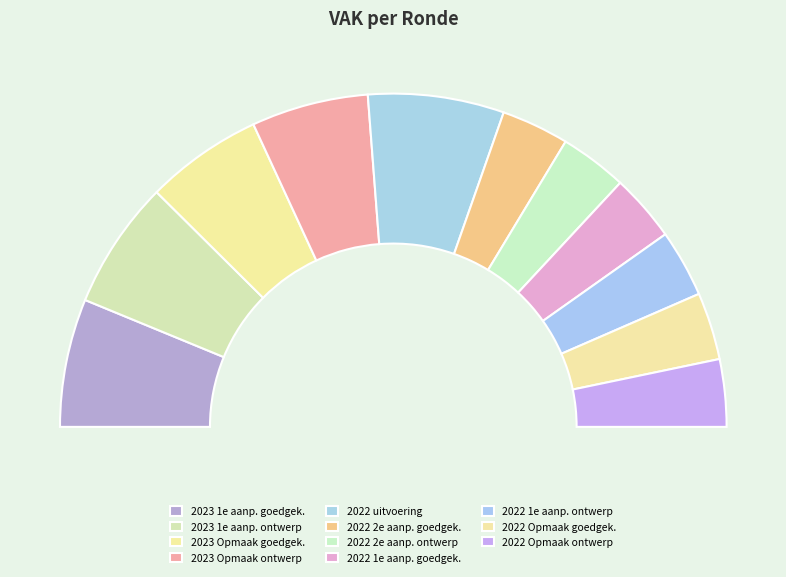

What percentage is the 2023 1ste aanpassing – ontwerp slice, to the nearest percent?

12%